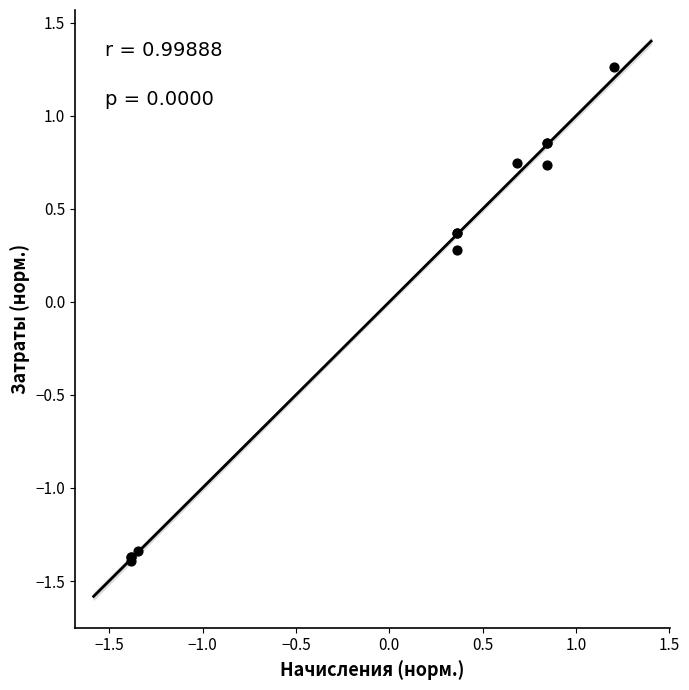

What Y value in the scatter plot is closest to 0?

0.3